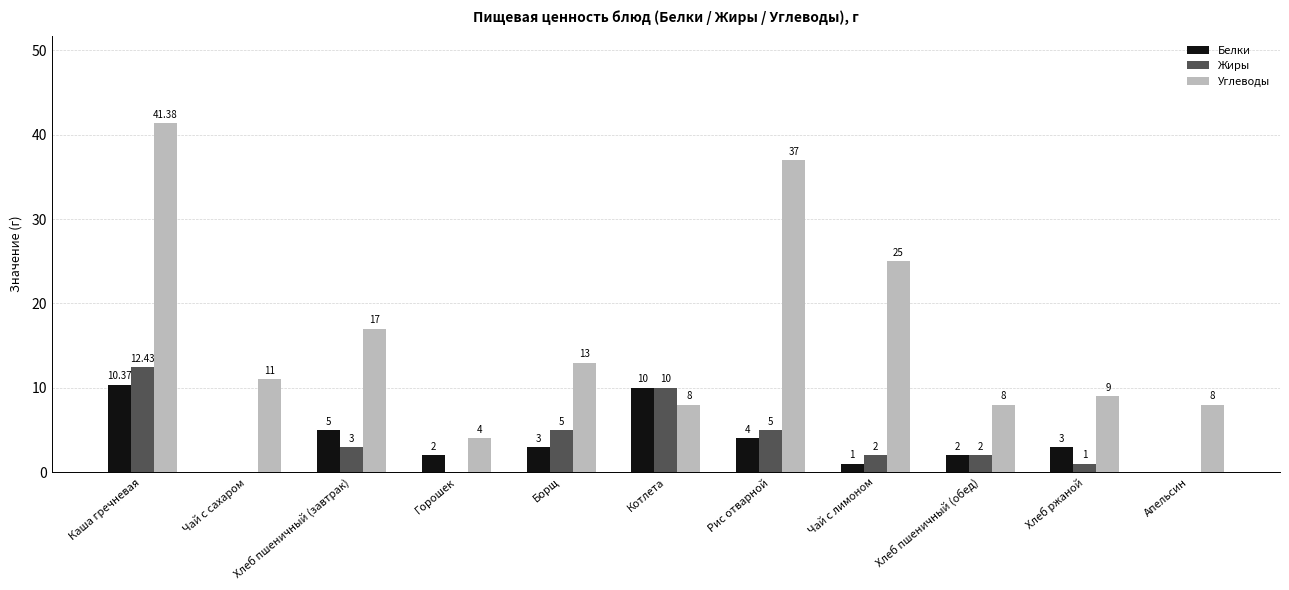

Which category has the highest value in the Жиры series?

Каша гречневая